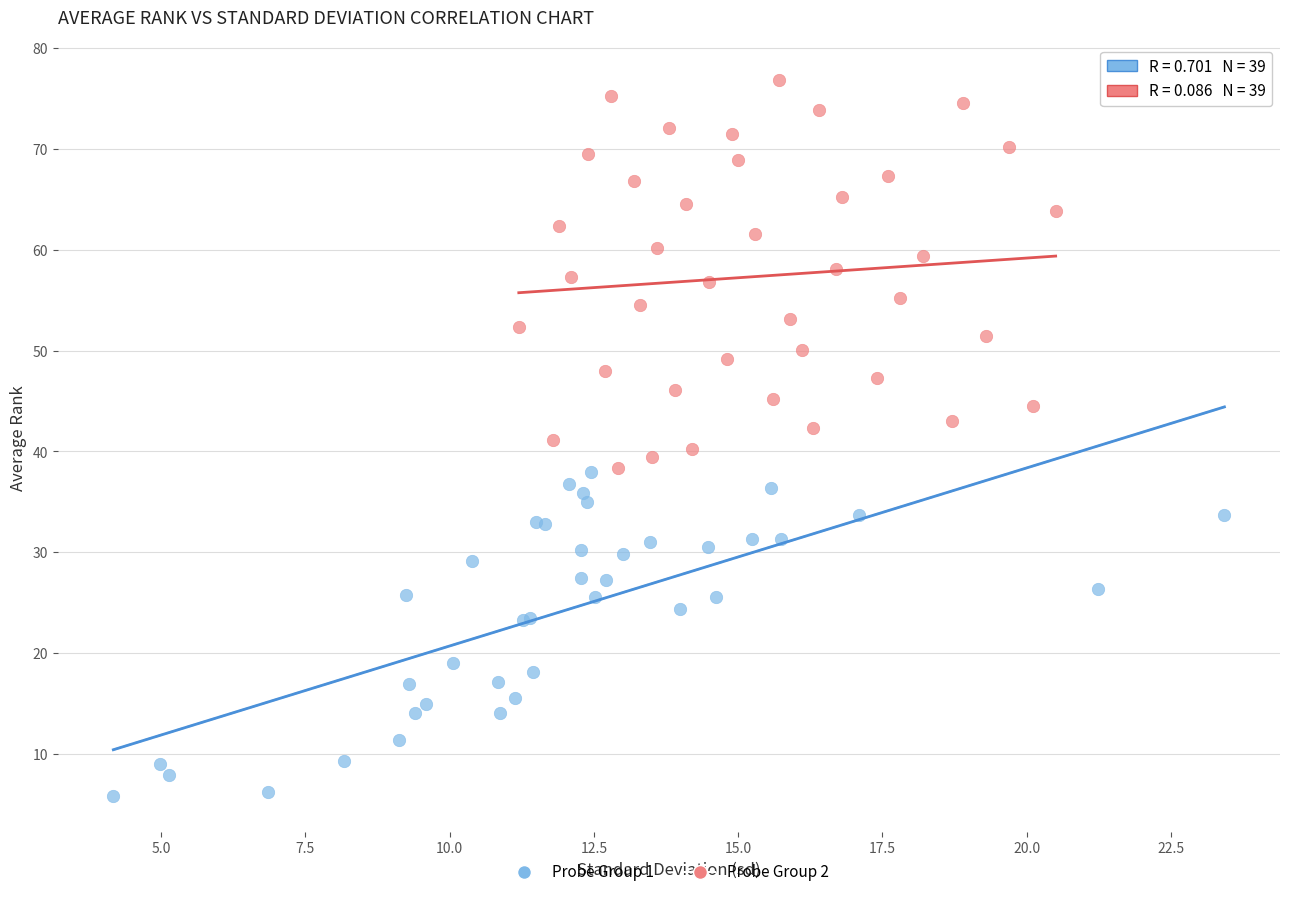

Which series has the widest spread of Y values?

Probe Group 2